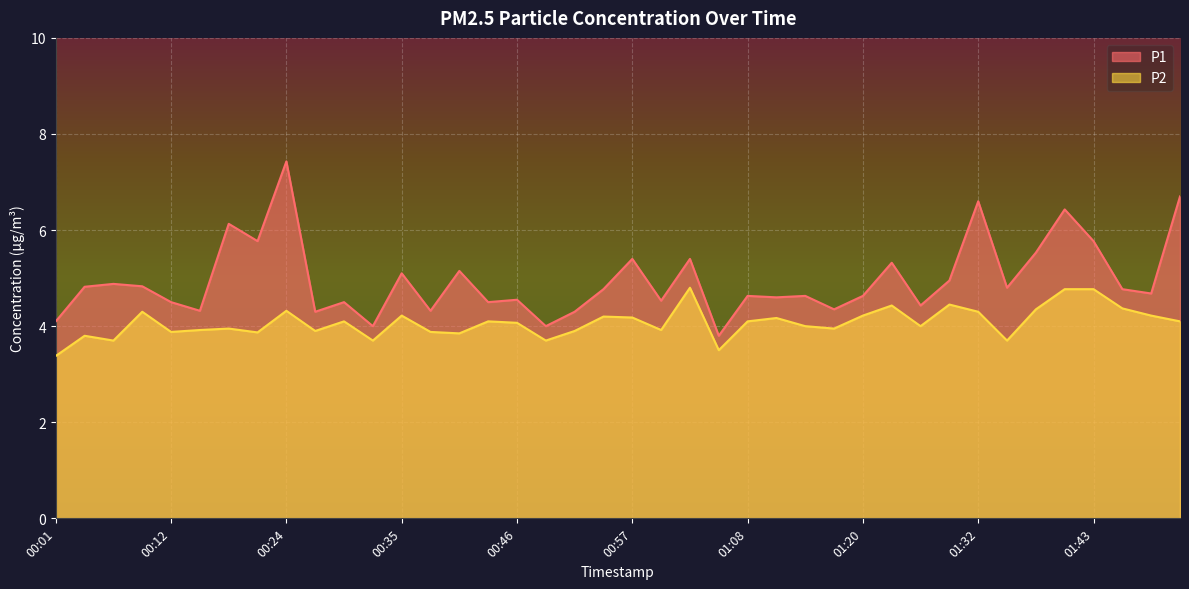

Which series has the largest total across all categories?

P1